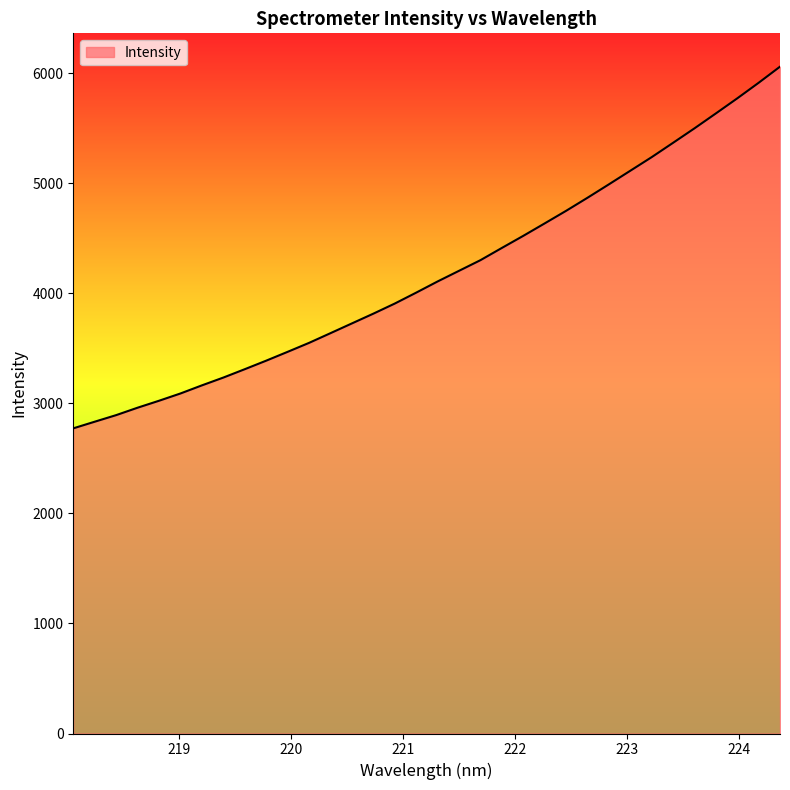

What is the maximum value shown in the chart?

6059.5